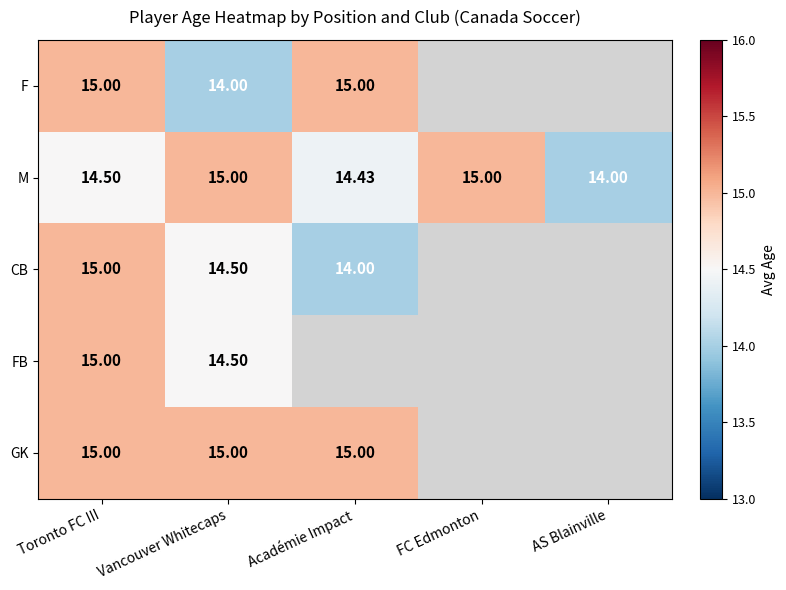

Count the number of categories in the chart.

5